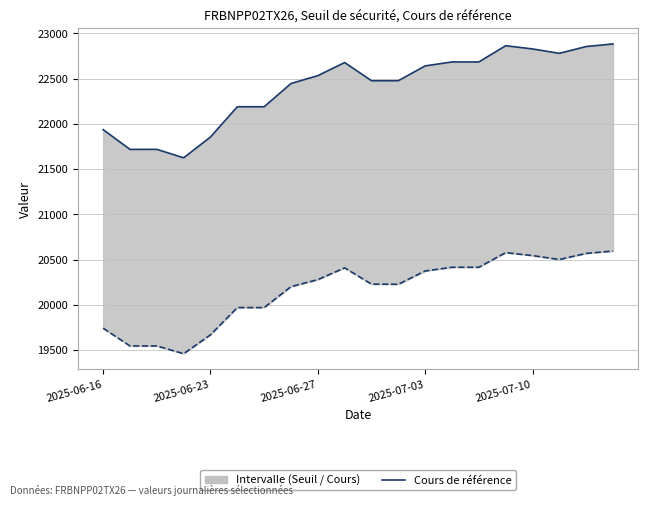

Does the chart have visible grid lines?

Yes